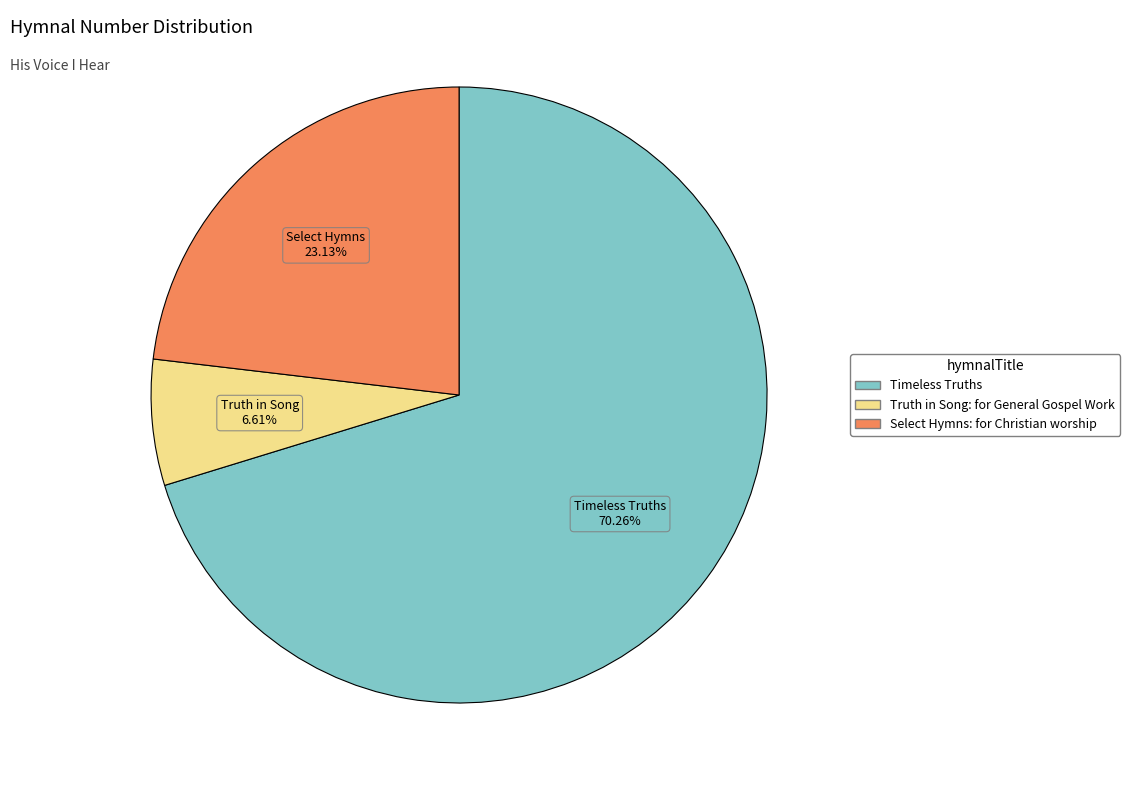

Approximately how many times larger is the value at Timeless Truths compared to Select Hymns: for Christian worship?

3.0